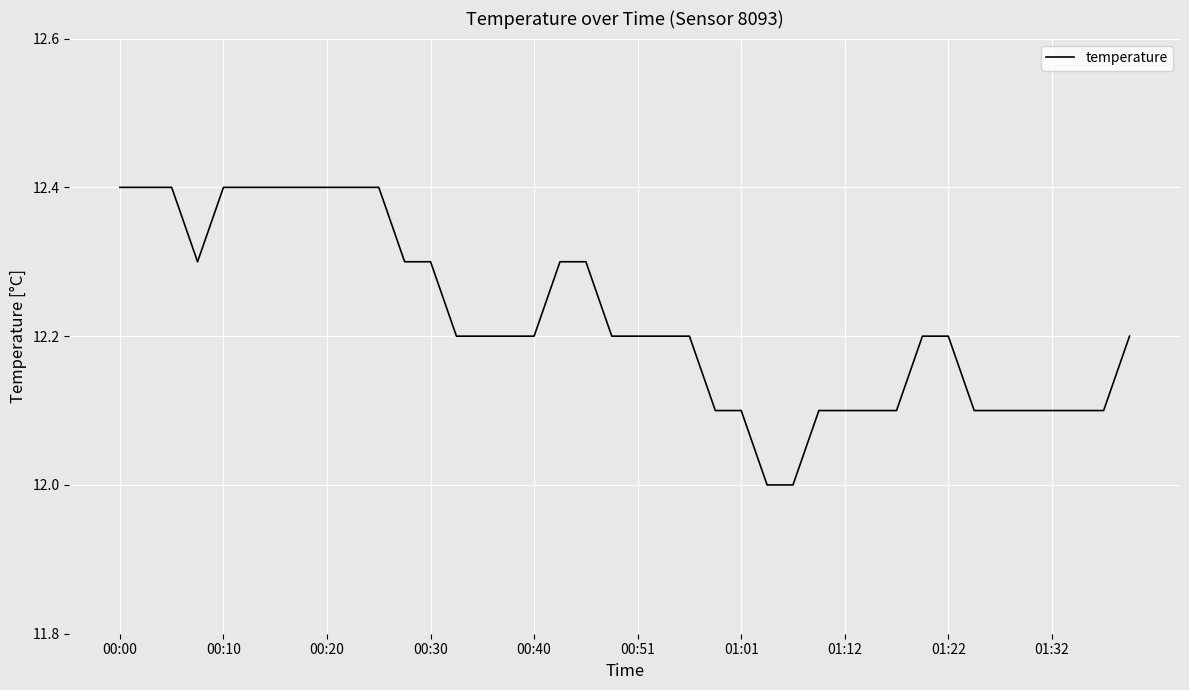

What is the difference between the maximum and minimum values?

0.4